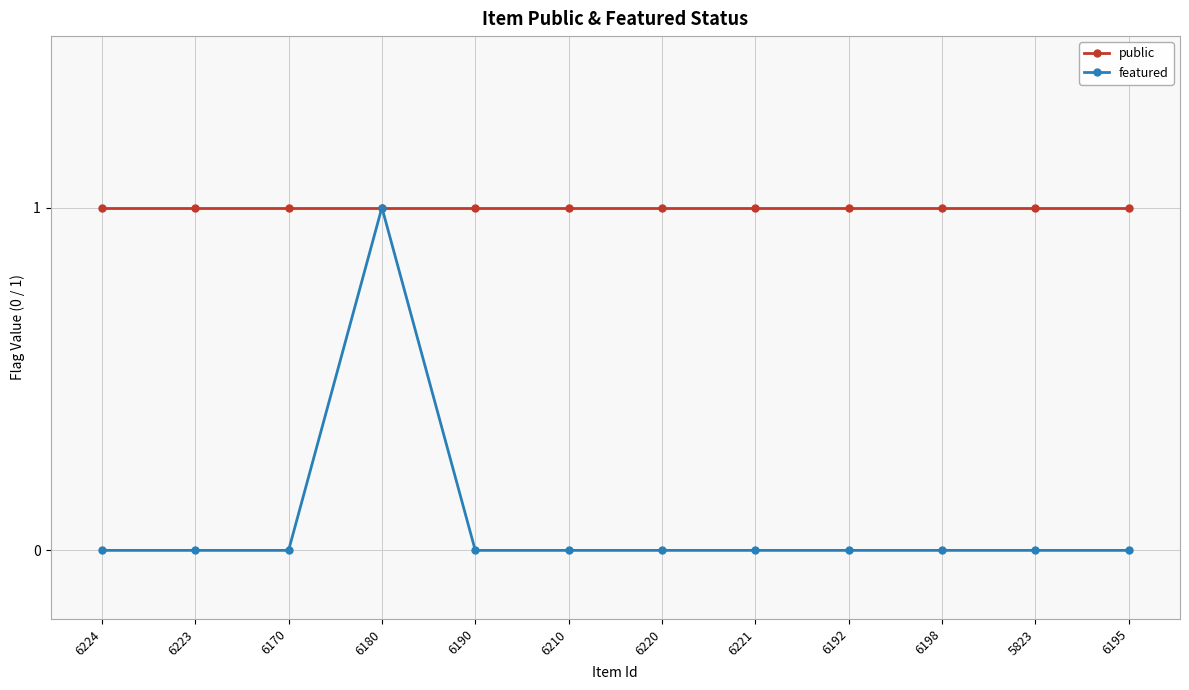

True or false: featured has more than 0 interior local peaks.

True